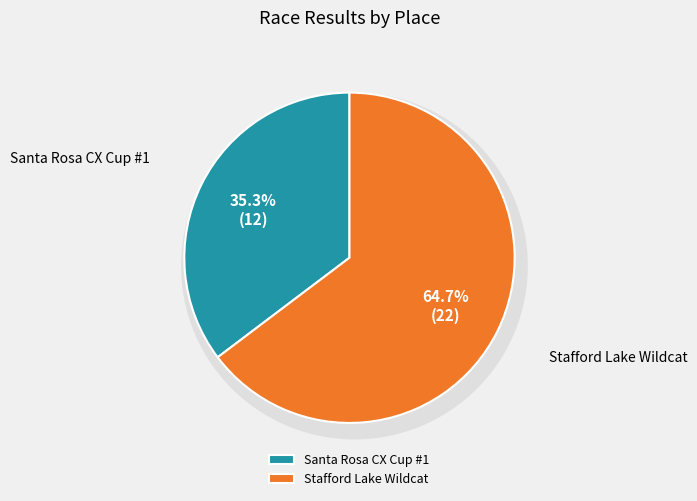

To the nearest percent, what is the difference between the largest and smallest slice percentages?

29%